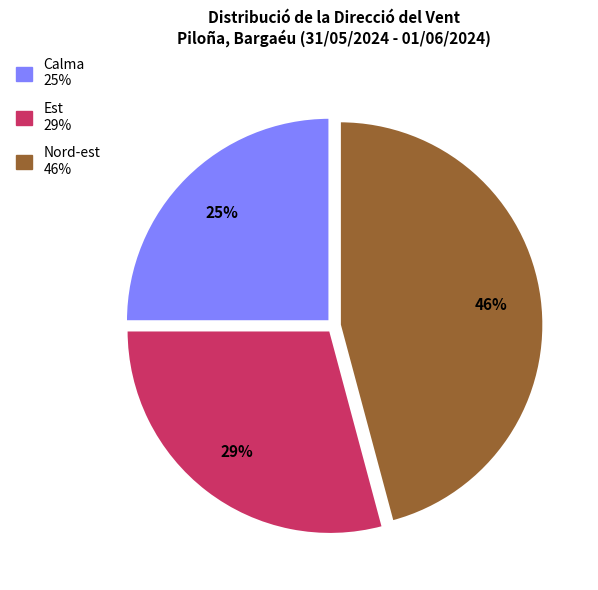

Which category has the smallest portion of the pie?

Calma